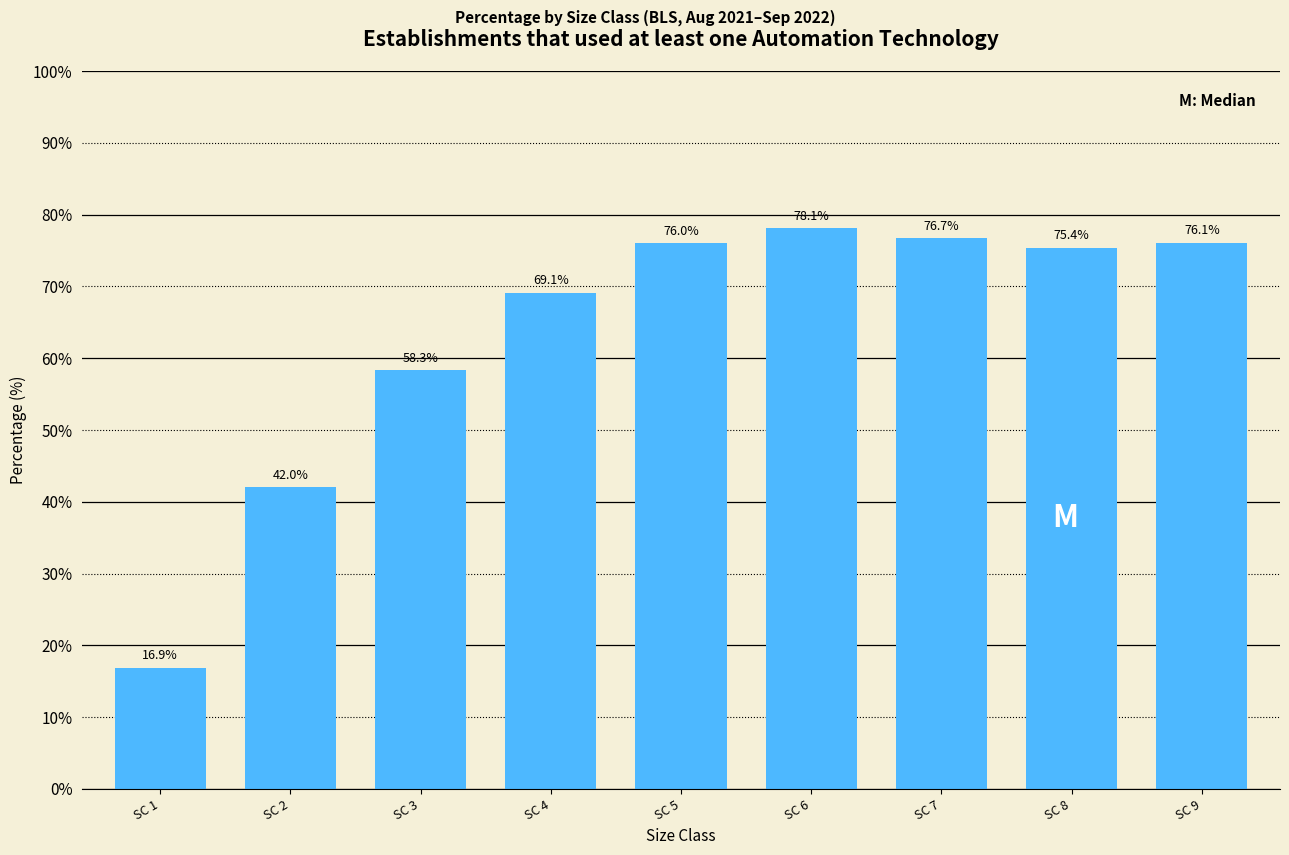

Reading left to right, what are all the values shown in this chart?

SC 1=16.9	SC 2=42.0	SC 3=58.3	SC 4=69.1	SC 5=76.0	SC 6=78.1	SC 7=76.7	SC 8=75.4	SC 9=76.1